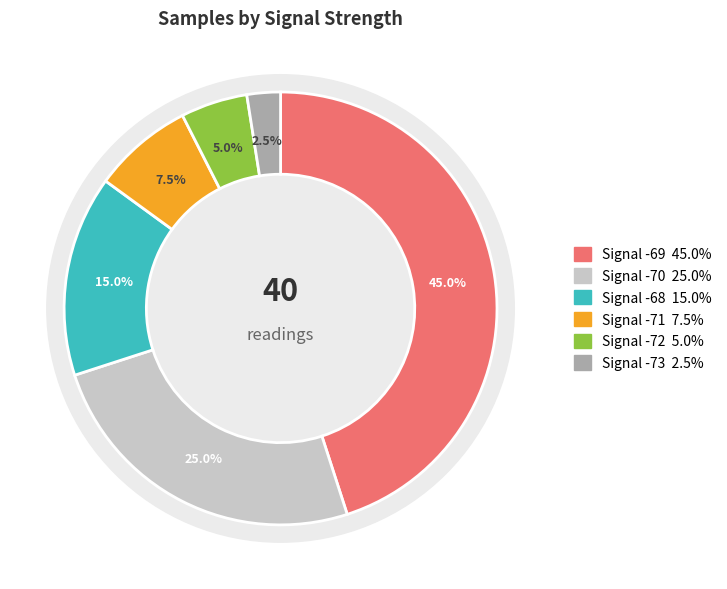

Is there any slice that represents more than half of the pie?

No